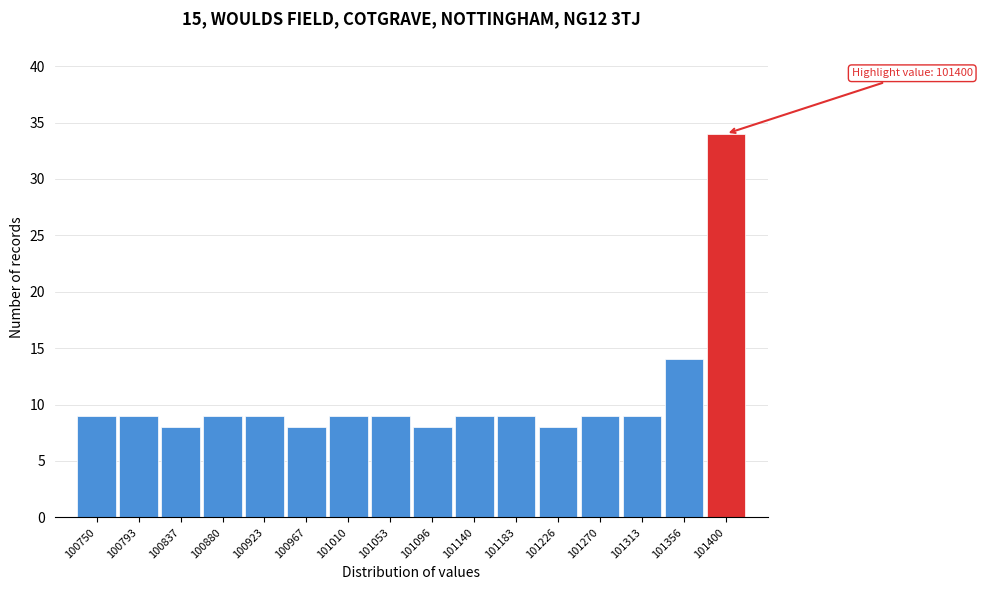

Reading left to right, list all the values displayed in this chart.

9	9	8	9	9	8	9	9	8	9	9	8	9	9	14	34